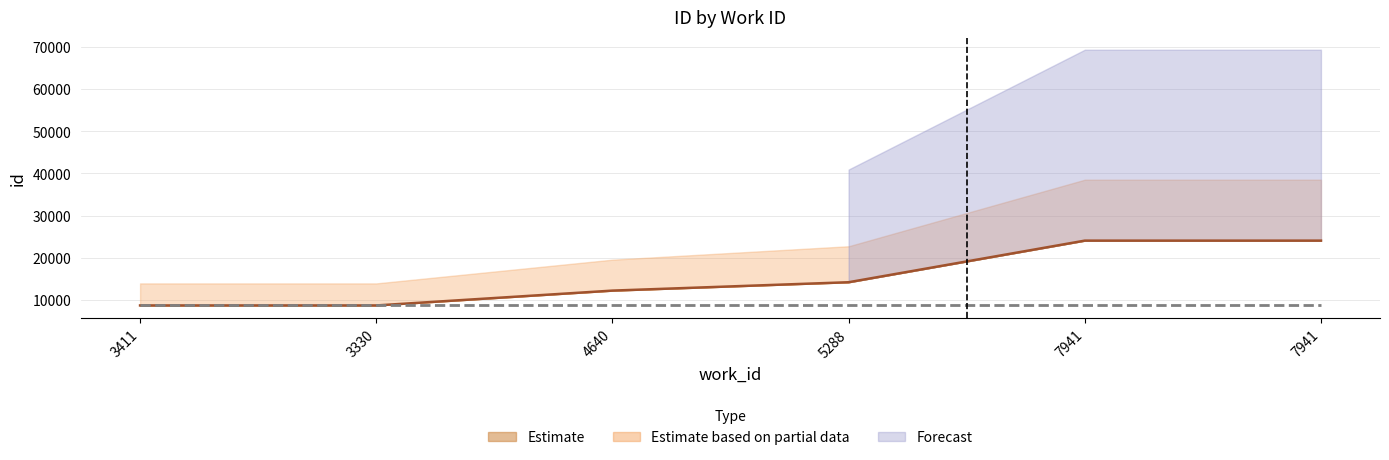

Count the number of categories in the chart.

6